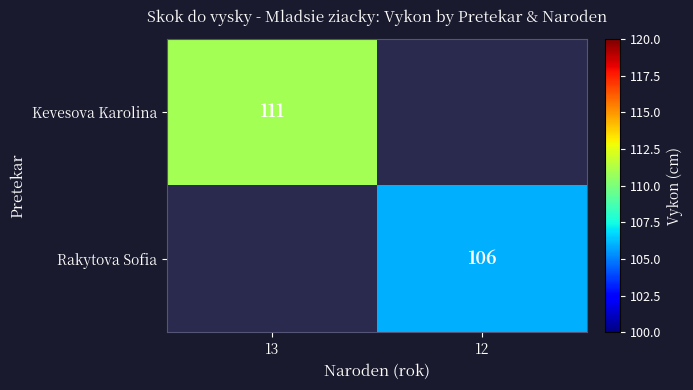

The value of Kevesova Karolina at 13 is 180. True or false?

False